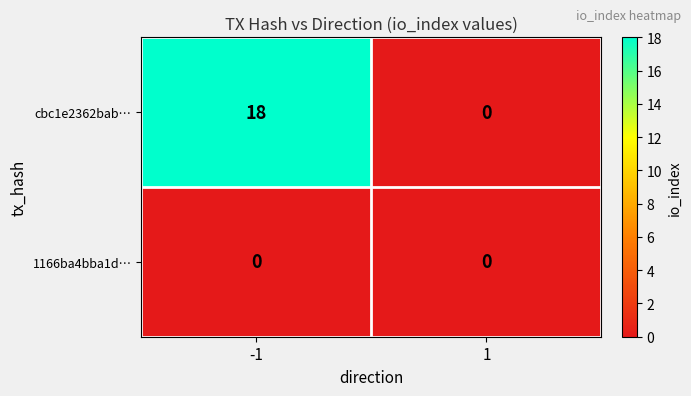

At -1, list the series in order from largest to smallest.

cbc1e2362bab…, 1166ba4bba1d…